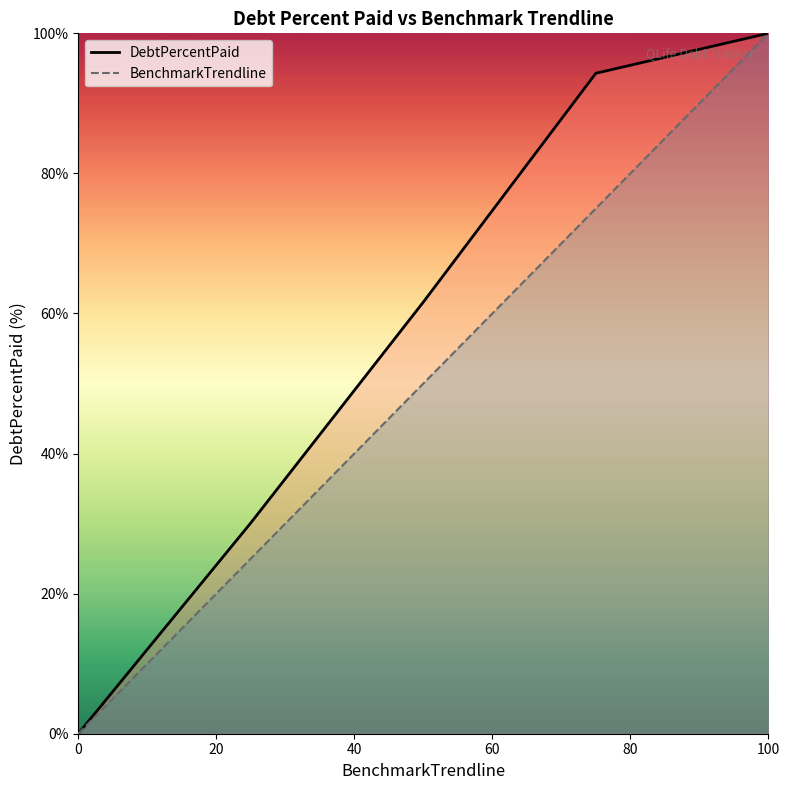

Rank the series at 20 from highest to lowest value.

DebtPercentPaid, BenchmarkTrendline